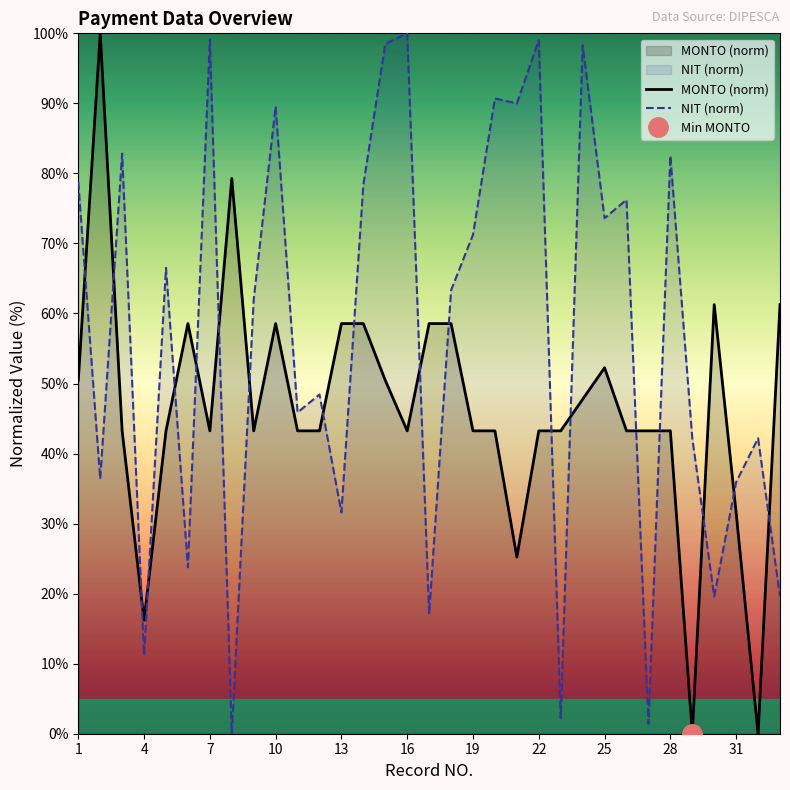

The NIT (norm) series shows 100.0 at 16. True or false?

True